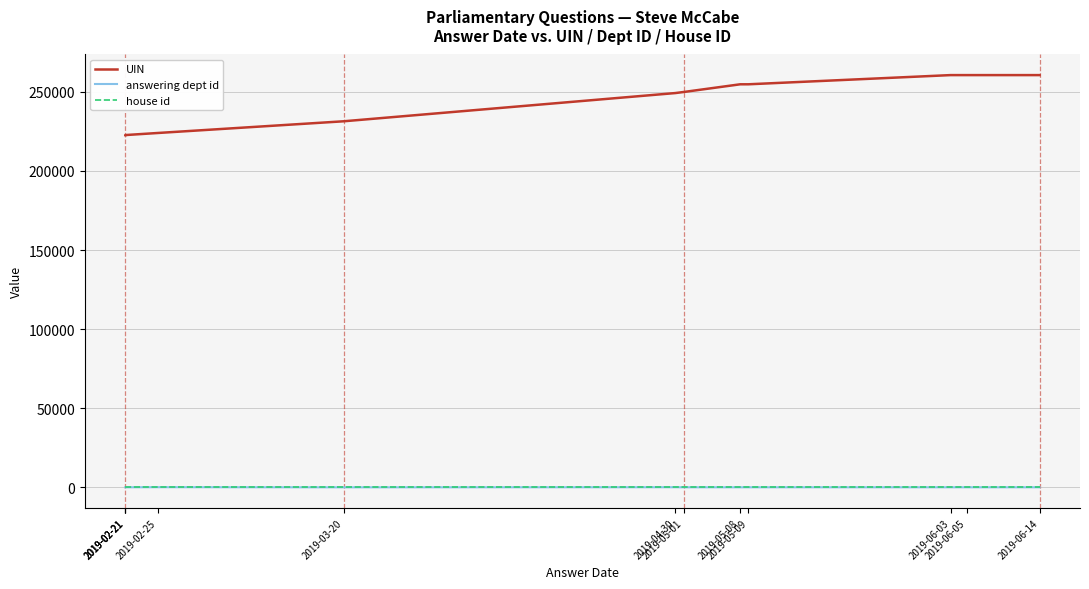

Between 2019-05-09 and 2019-02-21, which is larger?

2019-05-09